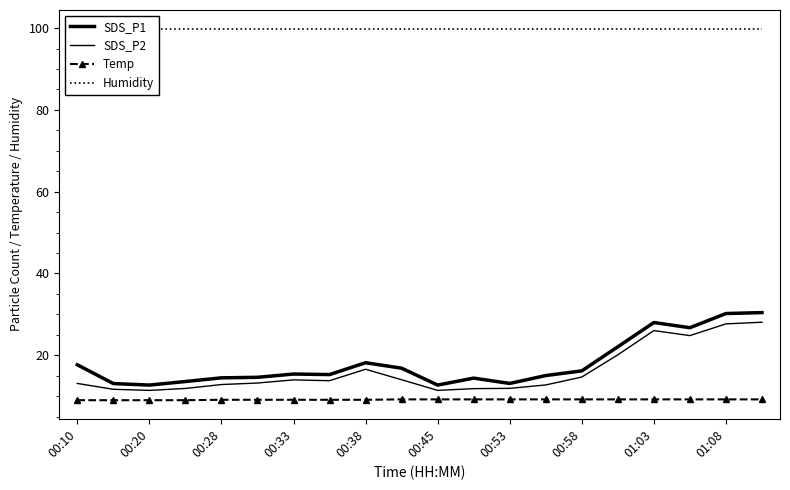

Does the chart have visible grid lines?

No